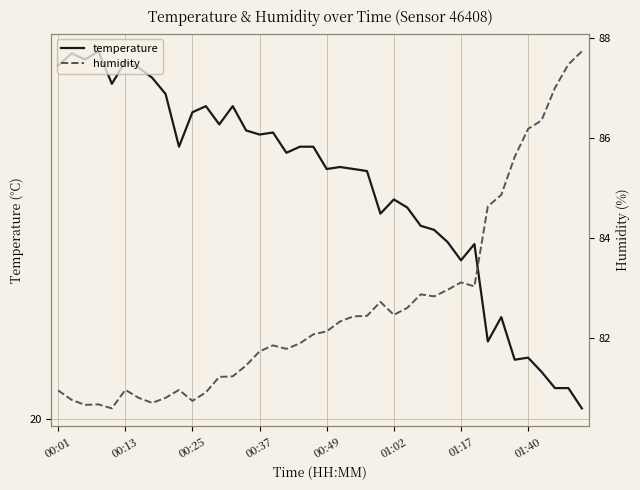

True or false: temperature and humidity intersect in this chart.

False